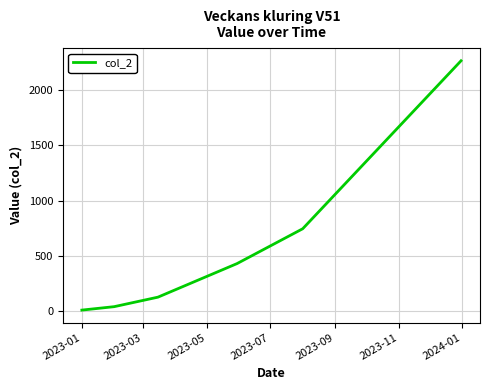

What is the greatest value displayed?

2266